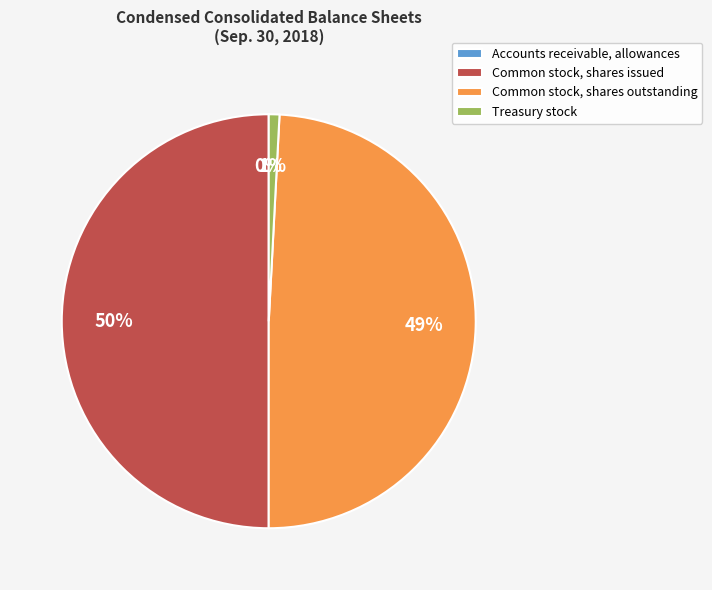

To the nearest percent, what is the combined percentage of Common stock, shares issued and Common stock, shares outstanding?

99%